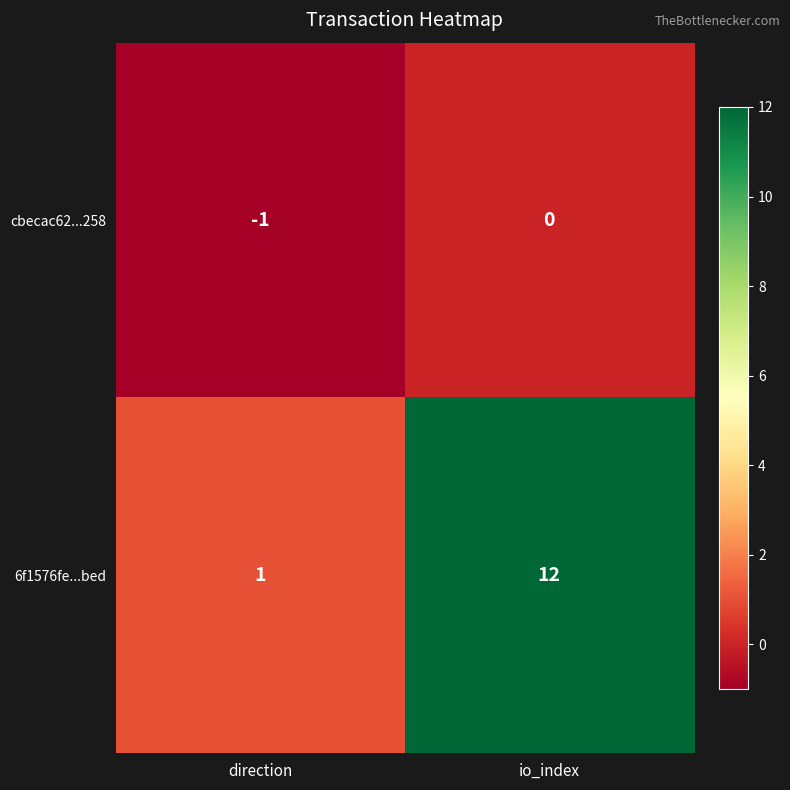

At how many categories does at least one series exceed 4?

1